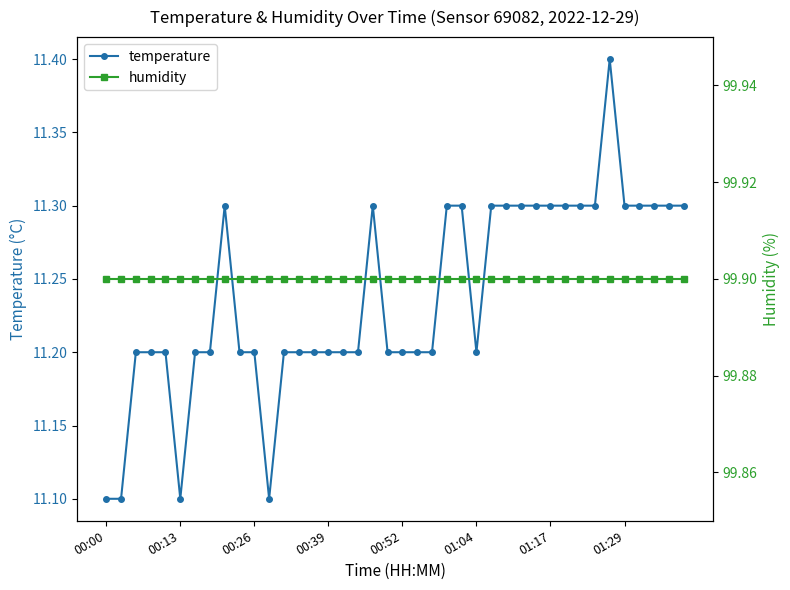

At 28, list the series in order from largest to smallest.

humidity, temperature